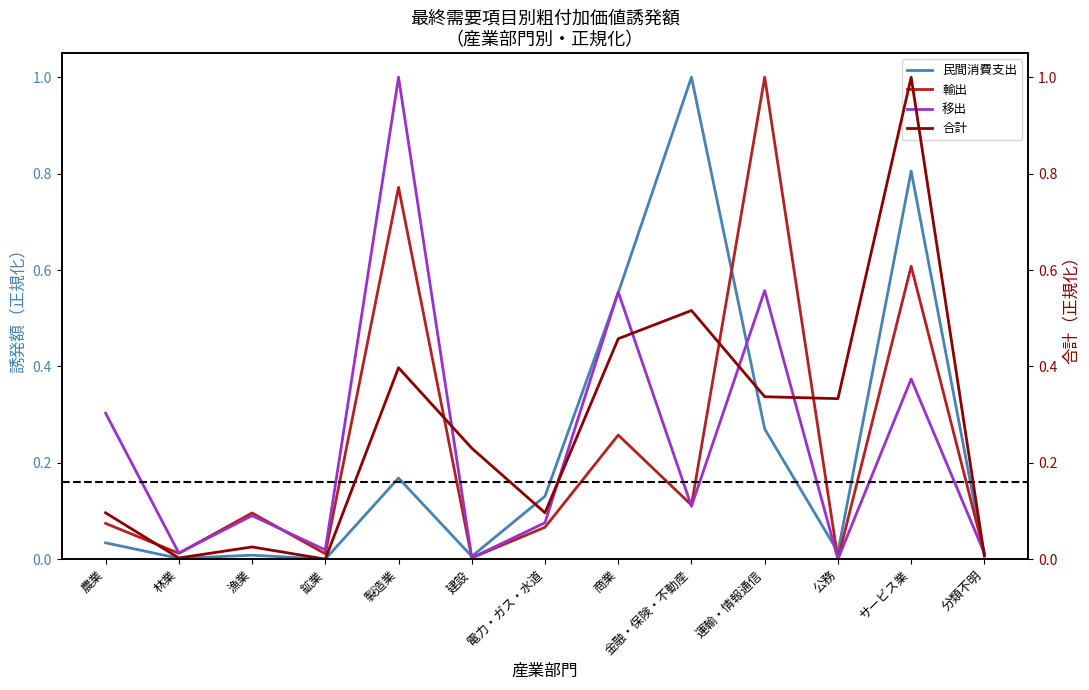

Which has a higher value, 製造業 or 商業?

商業